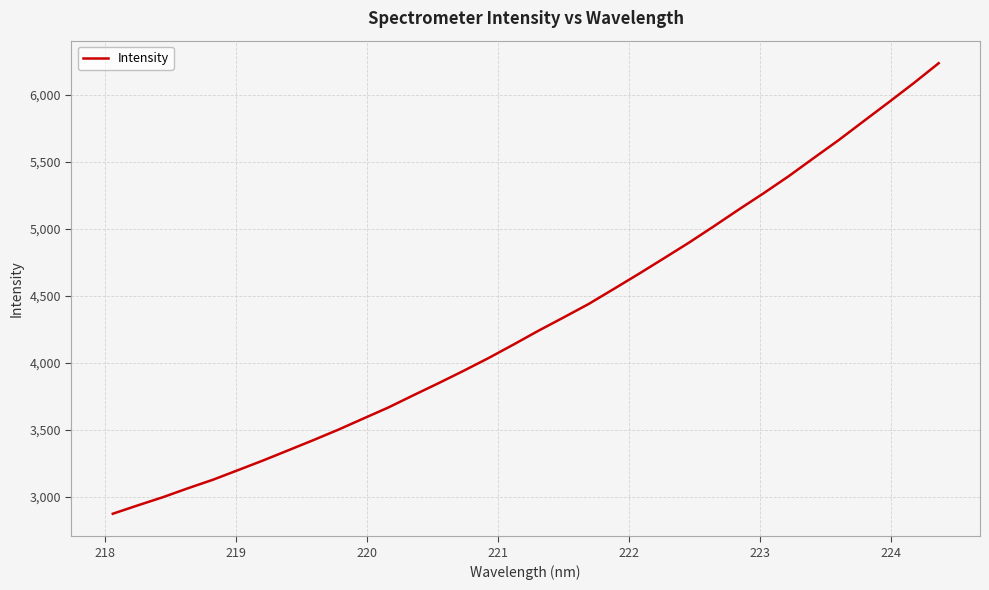

What is the smallest value displayed?

2871.8